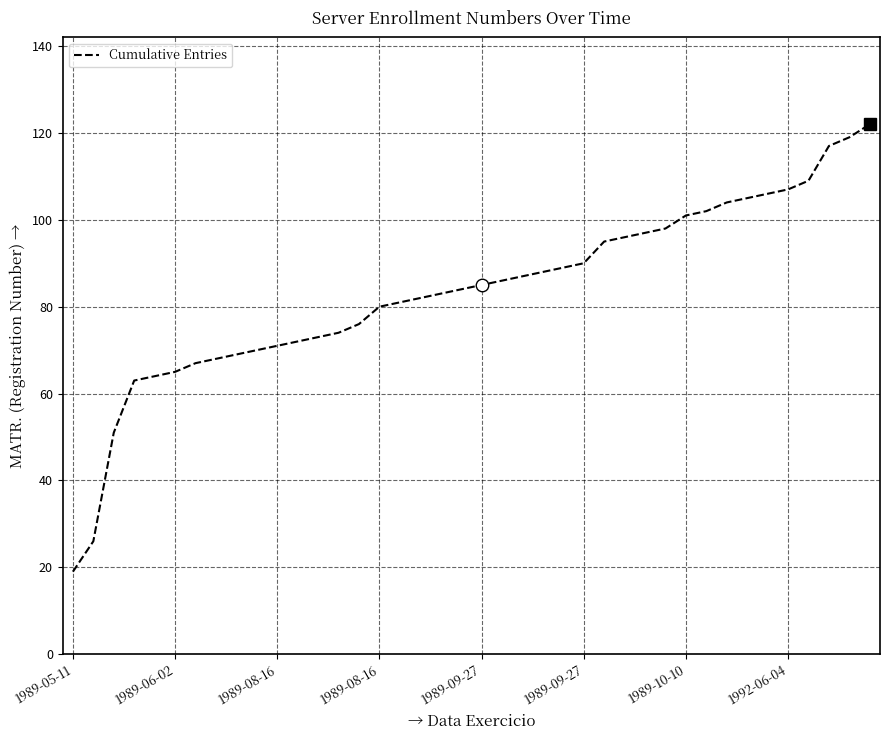

What is the maximum value shown in the chart?

122